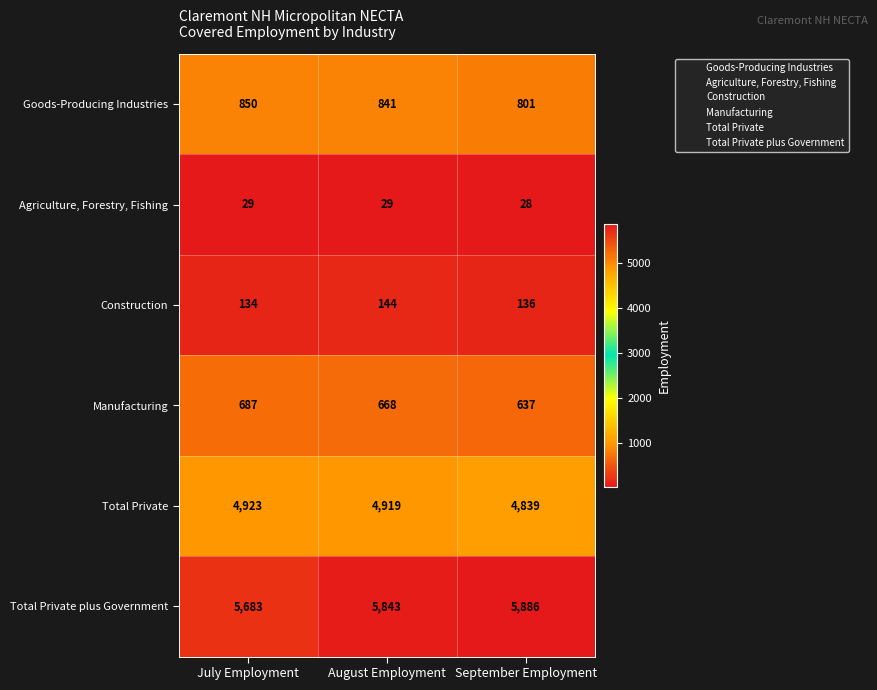

Reading left to right, transcribe all the data shown in this chart.

Goods-Producing Industries: July Employment=850	August Employment=841	September Employment=801
Agriculture, Forestry, Fishing: July Employment=29	August Employment=29	September Employment=28
Construction: July Employment=134	August Employment=144	September Employment=136
Manufacturing: July Employment=687	August Employment=668	September Employment=637
Total Private: July Employment=4923	August Employment=4919	September Employment=4839
Total Private plus Government: July Employment=5683	August Employment=5843	September Employment=5886